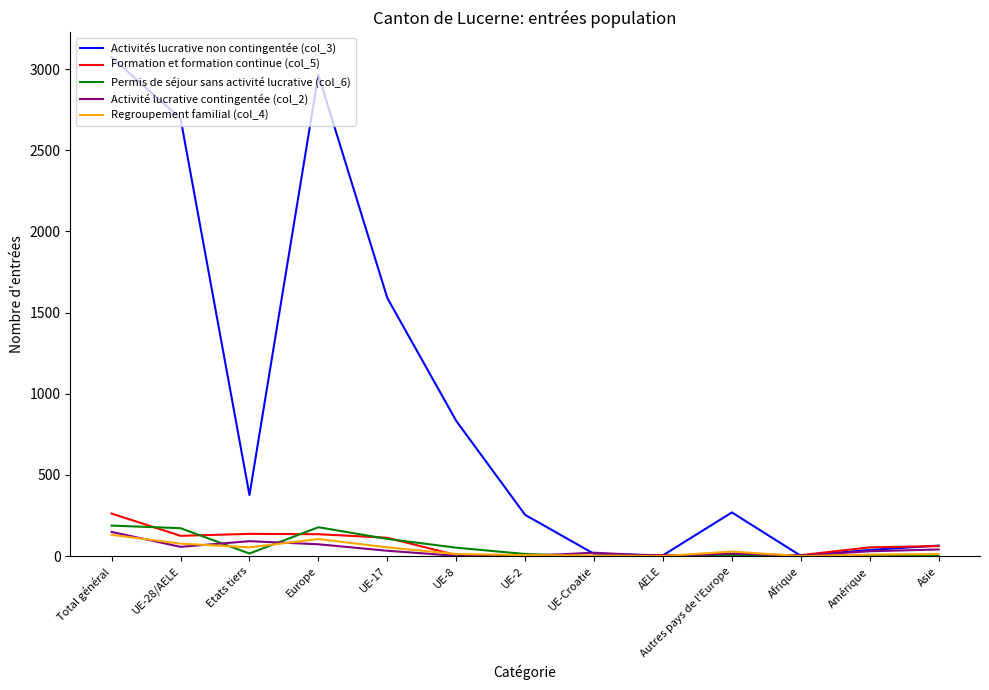

What is the difference between the Activité lucrative contingentée (col_2) values at Asie and UE-8?

39